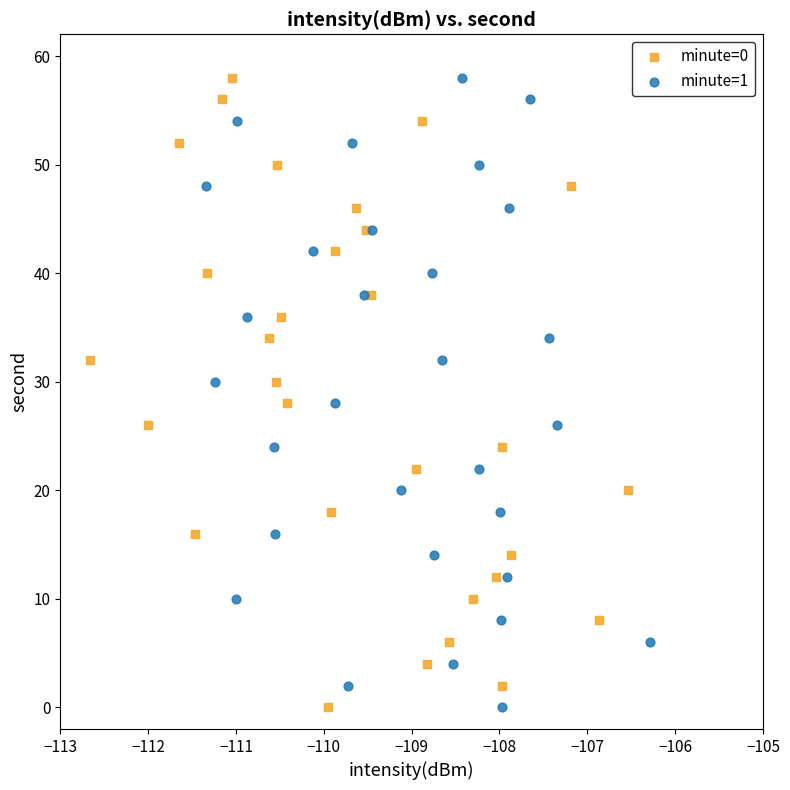

What are all the series names shown in the legend?

minute=0, minute=1